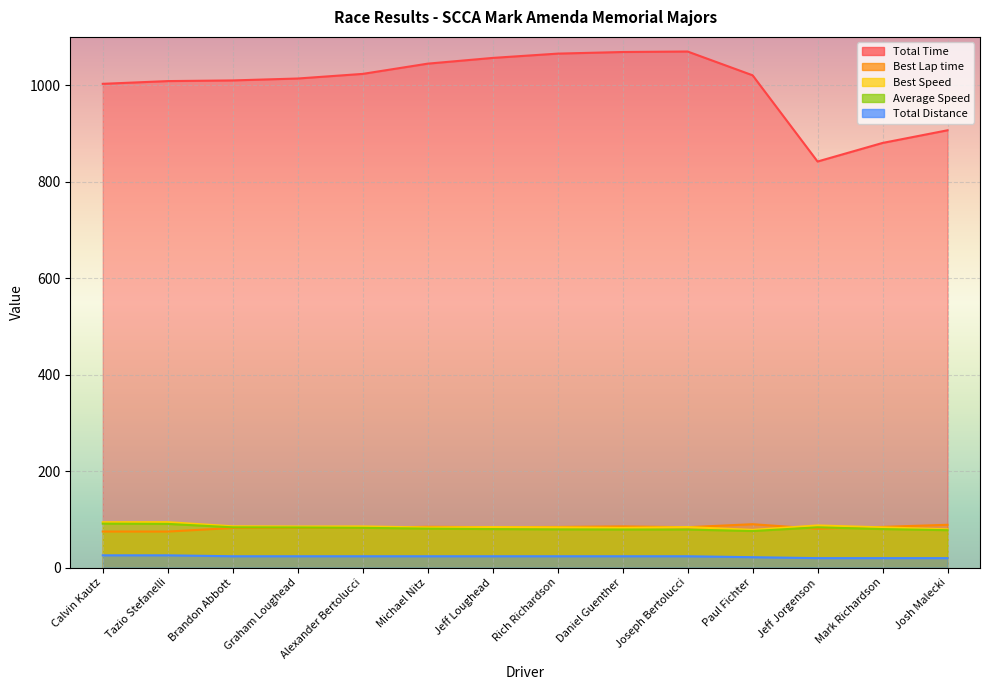

Reading right to left, extract all data points from this chart.

Total Time: 906.4	880.2	841.7	1020.4	1069.7	1068.7	1065.3	1056.4	1044.5	1023.3	1013.7	1009.8	1008.4	1002.7
Best Lap time: 88.7	84.3	80.4	89.9	83.6	85.3	84.2	83.7	84.5	82.3	82.4	82.1	74.6	74.6
Best Speed: 79.2	83.3	87.3	78.1	83.9	82.3	83.4	83.9	83.1	85.3	85.2	85.5	94.2	94.0
Average Speed: 77.4	79.8	83.4	75.7	78.8	78.8	79.1	79.7	80.6	82.3	83.1	83.4	90.5	91.0
Total Distance: 19.5	19.5	19.5	21.4	23.4	23.4	23.4	23.4	23.4	23.4	23.4	23.4	25.4	25.4